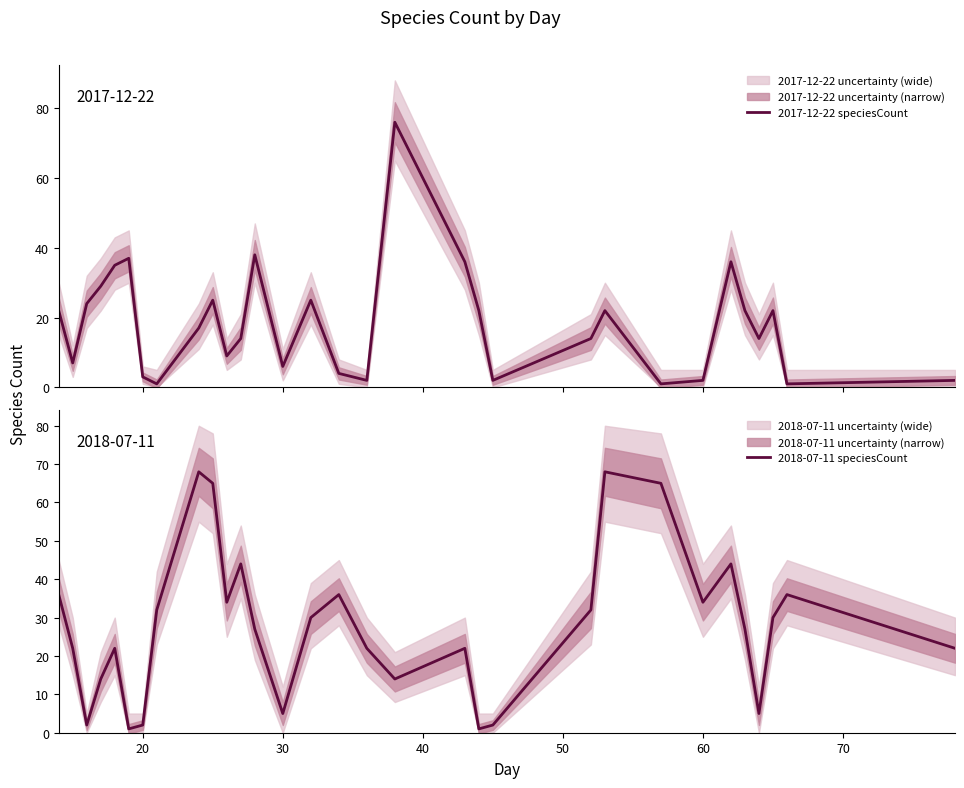

What is the maximum value for 2017-12-22 speciesCount?

76